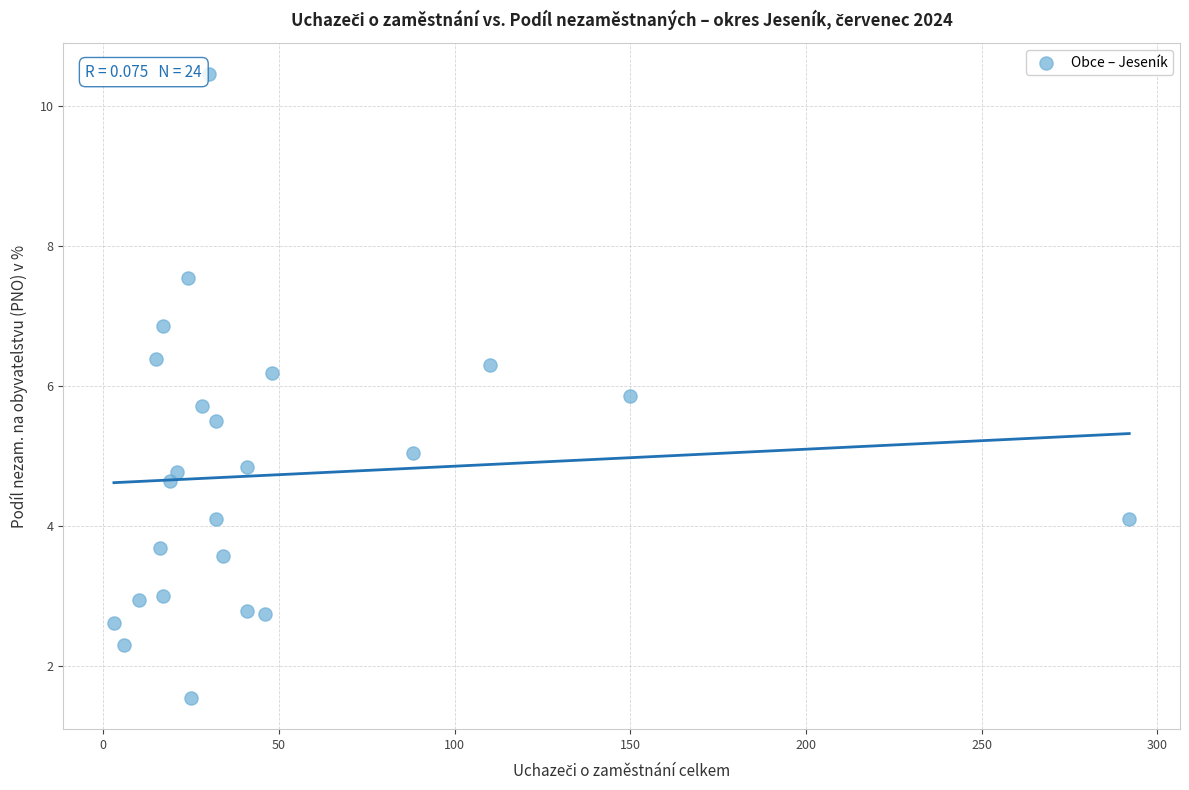

What is the range of Y values (max minus min)?

8.9